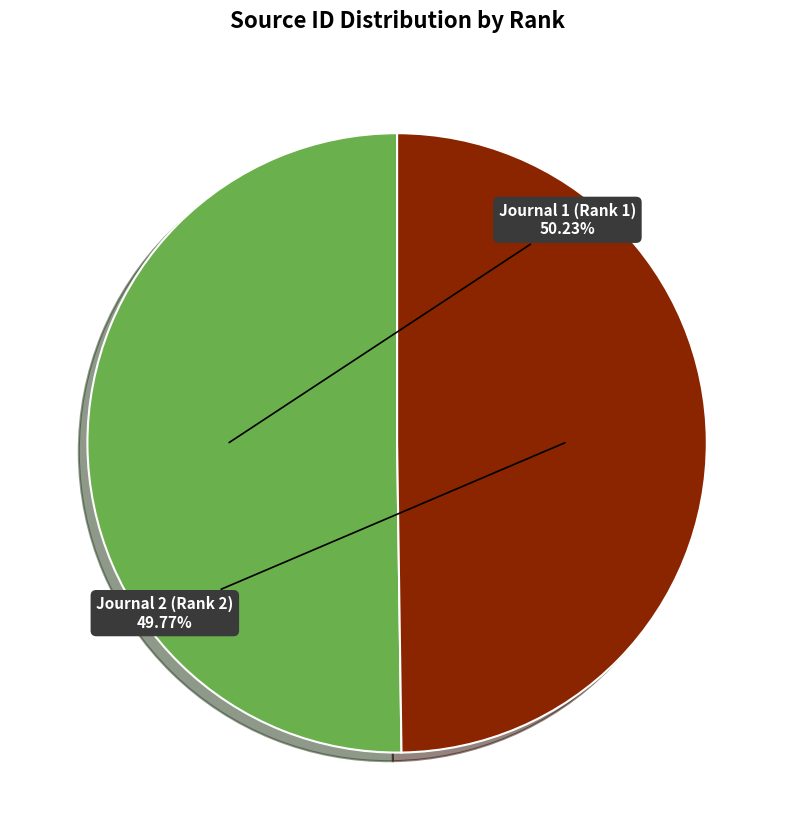

Do Journal 2 (Rank 2) and Journal 1 (Rank 1) together represent more than half of the pie?

Yes